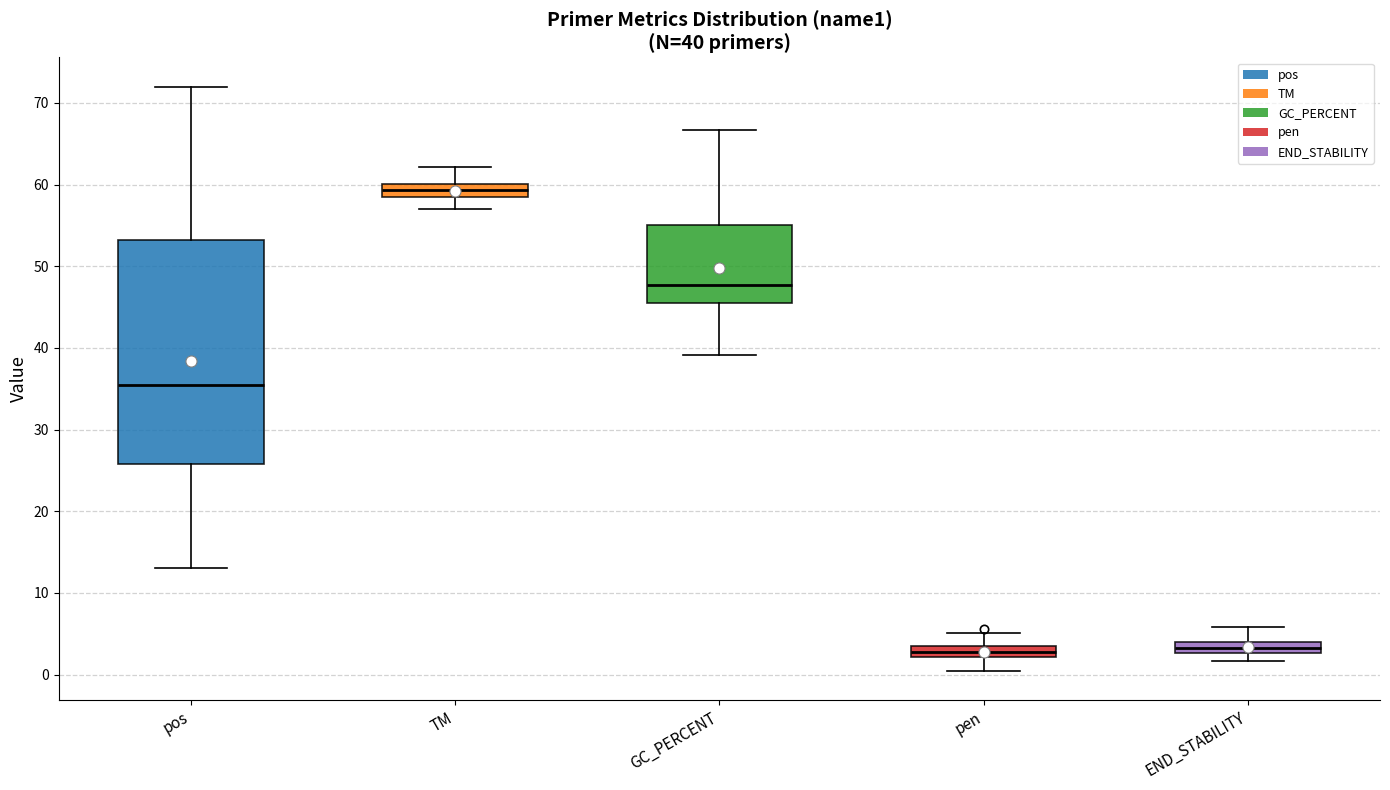

Which box is the tallest, from its lower edge to its upper edge?

pos